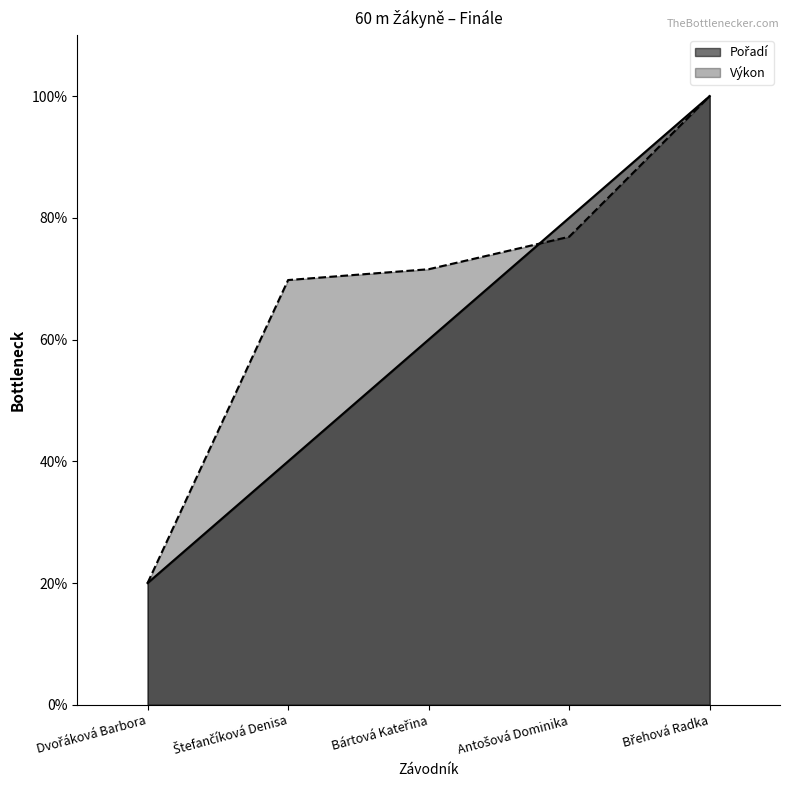

What is the label of the 4th point from the left?

Antošová Dominika